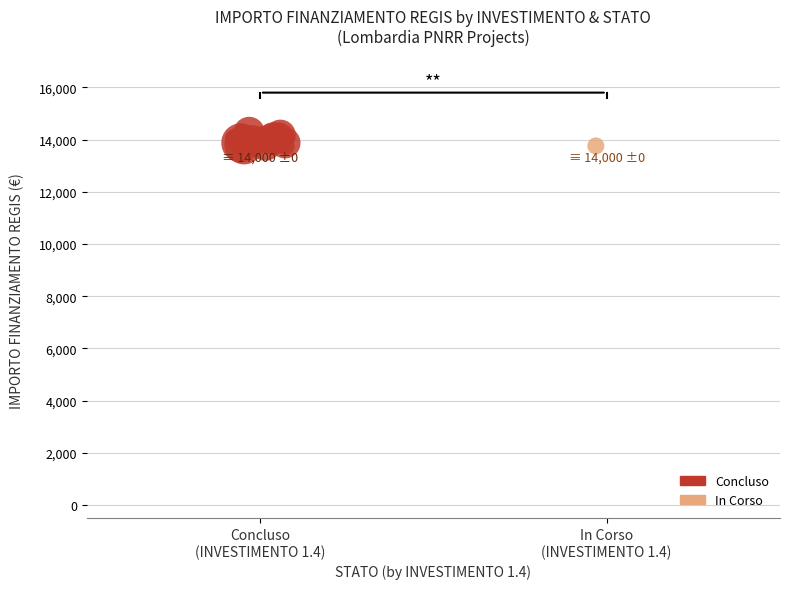

What are all the series names shown in the legend?

Concluso, In Corso